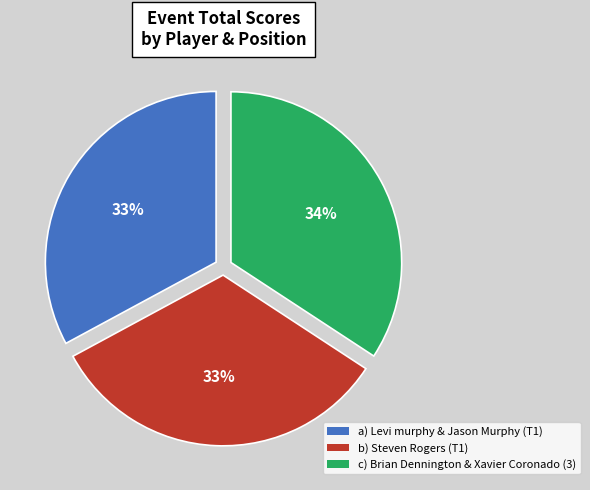

To the nearest percent, what is the average slice percentage?

33%